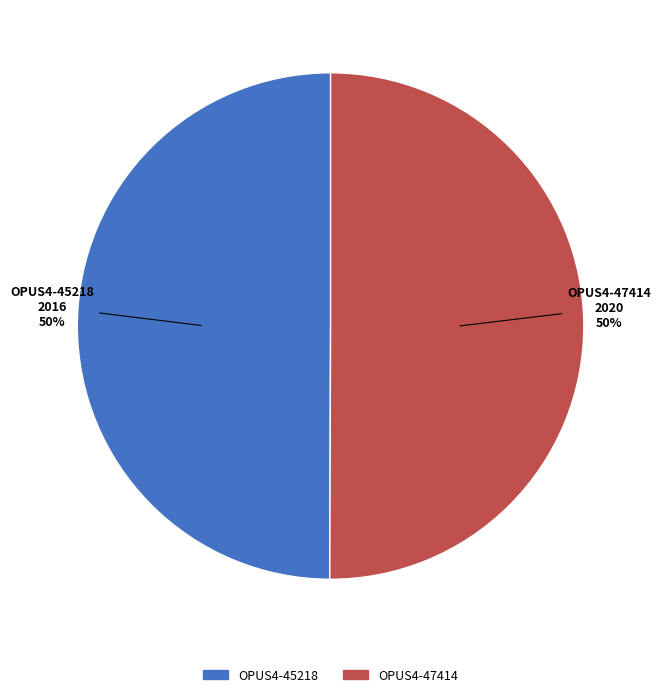

What is the ratio of the value at OPUS4-45218 to the value at OPUS4-47414?

1.0